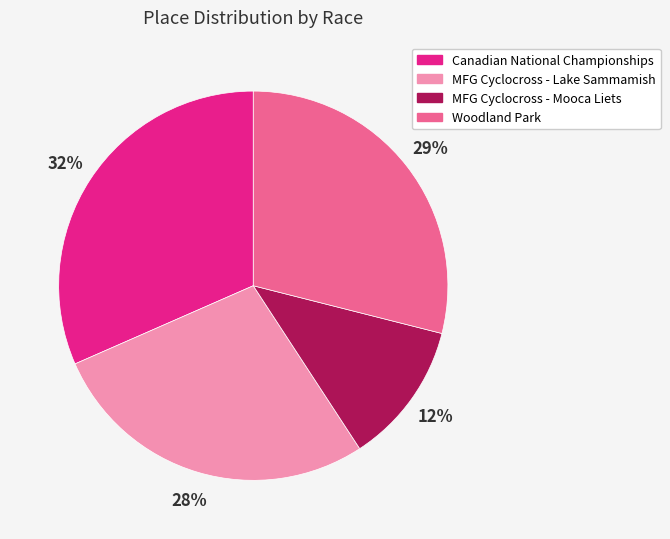

How many segments does this pie chart have?

4